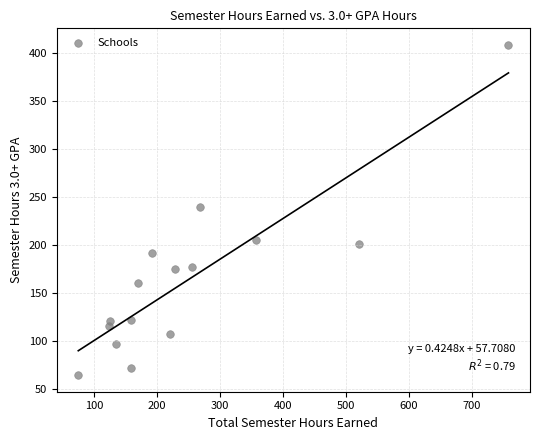

What is the range of X values (max minus min)?

683